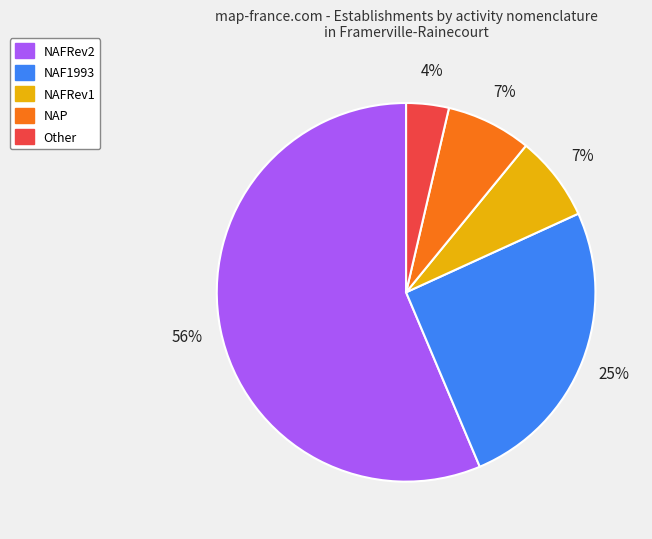

Is there any slice that represents more than half of the pie?

Yes